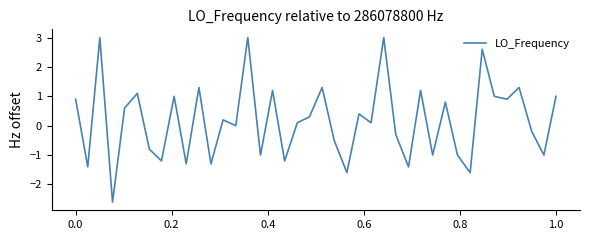

What is the smallest value displayed?

-2.6